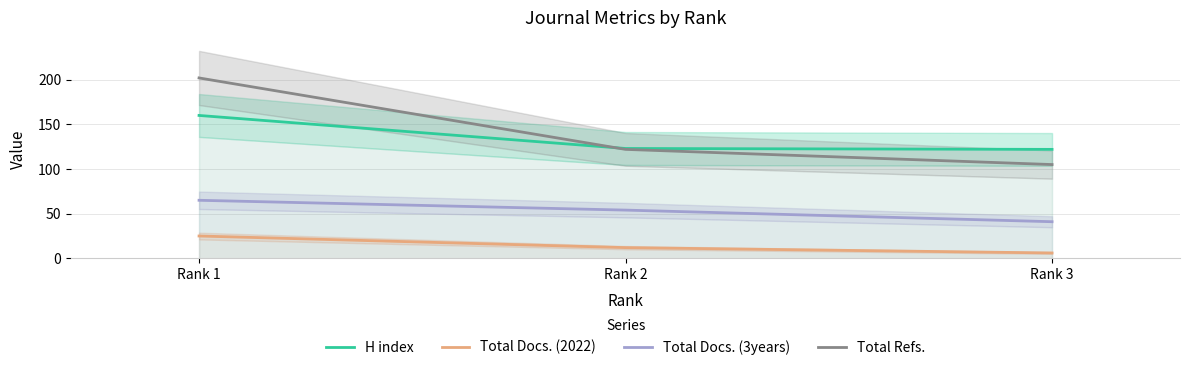

Which category has the highest value in the H index series?

Rank 1